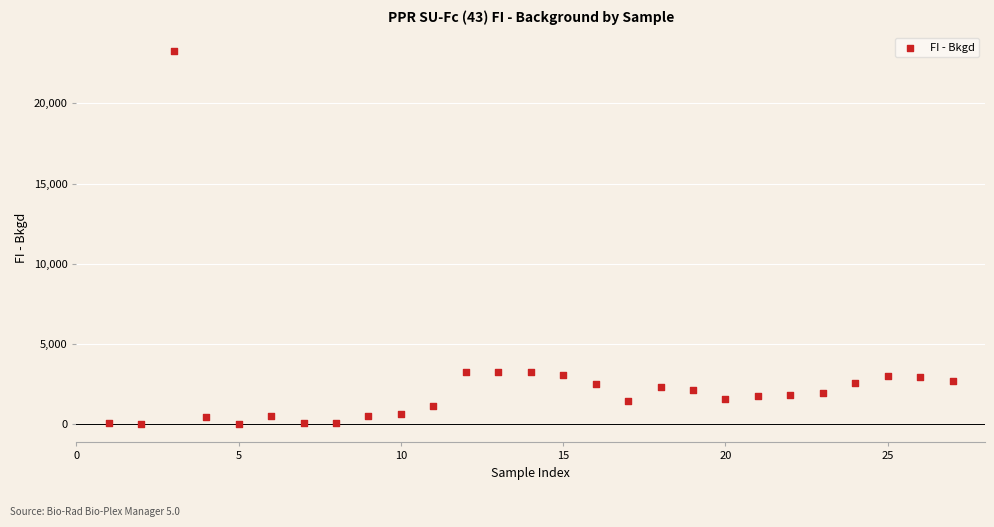

What is the range of Y values (max minus min)?

23201.2